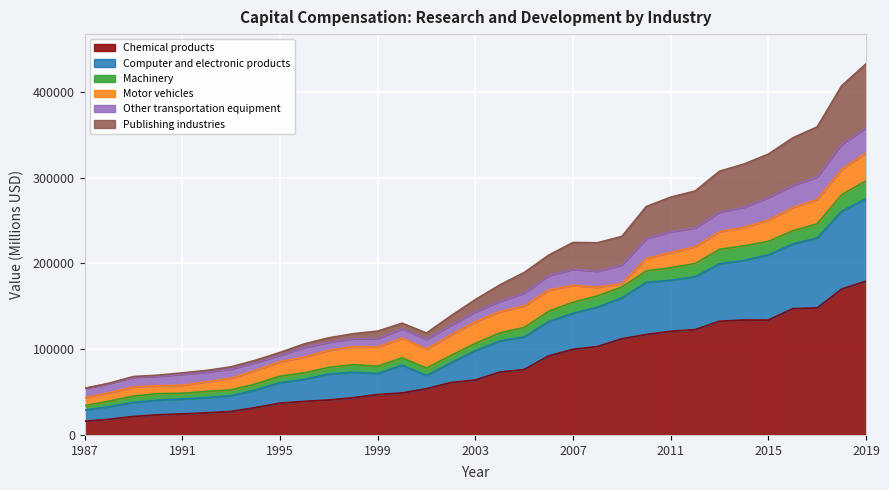

What is the maximum value for Chemical products?

179298